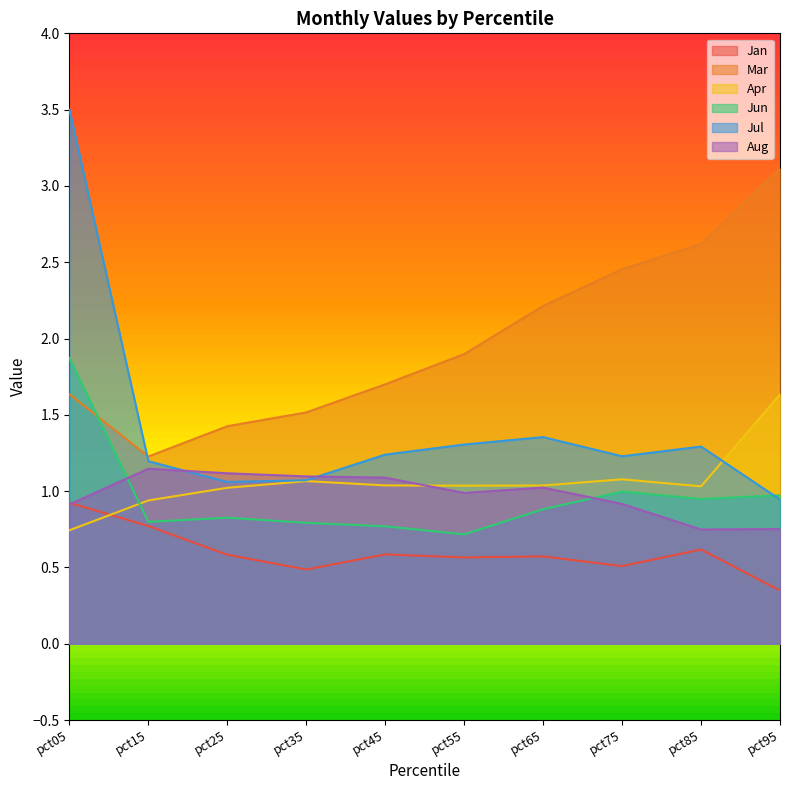

The value of Aug at pct85 is 0.4. True or false?

False